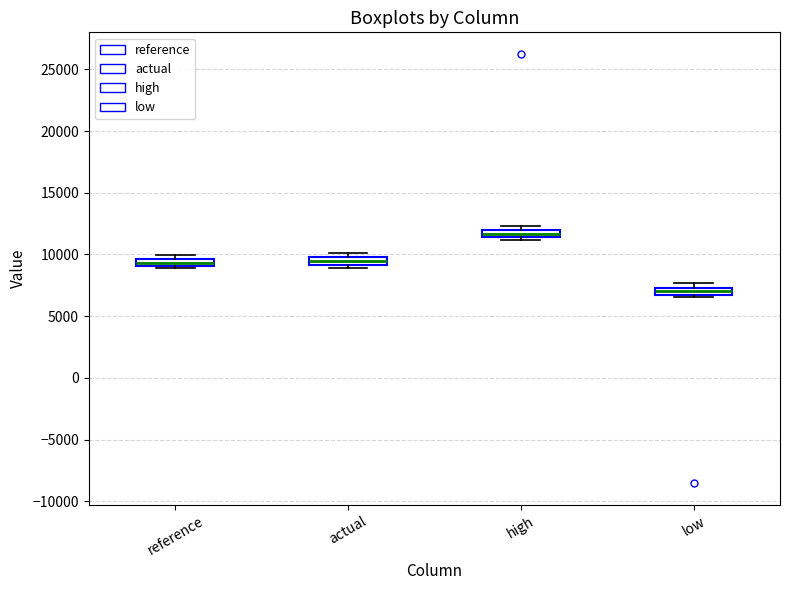

Where is the upper edge of the box for low on the y-axis? The values are not printed on the chart, so give them approximately, as read against the axis.

7500